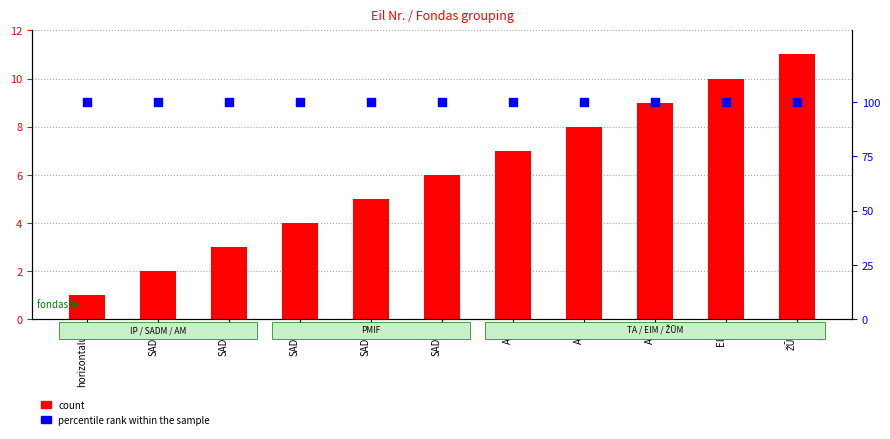

At which category is the sum across all series the highest?

ŽŪM